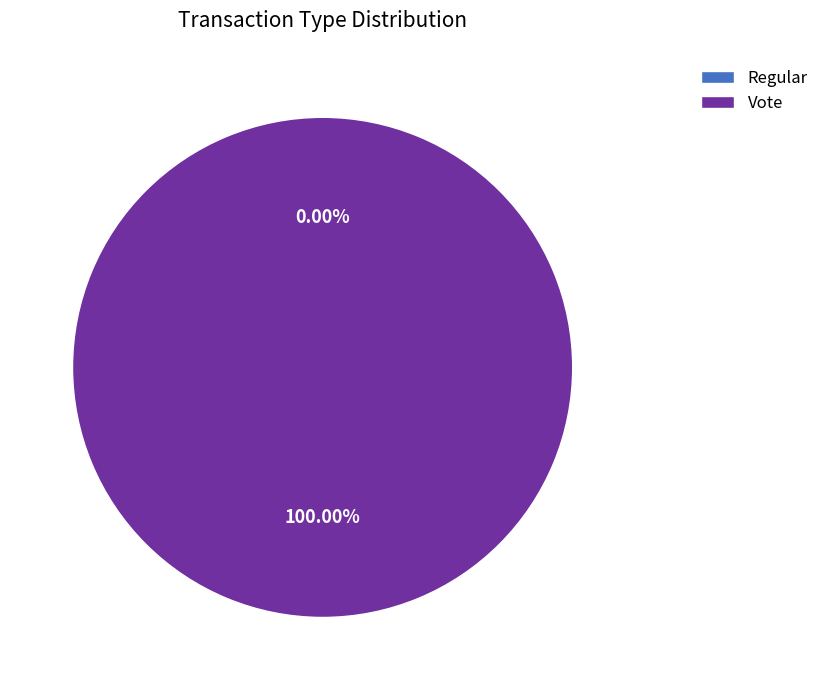

True or false: Vote accounts for 100% of the total.

True